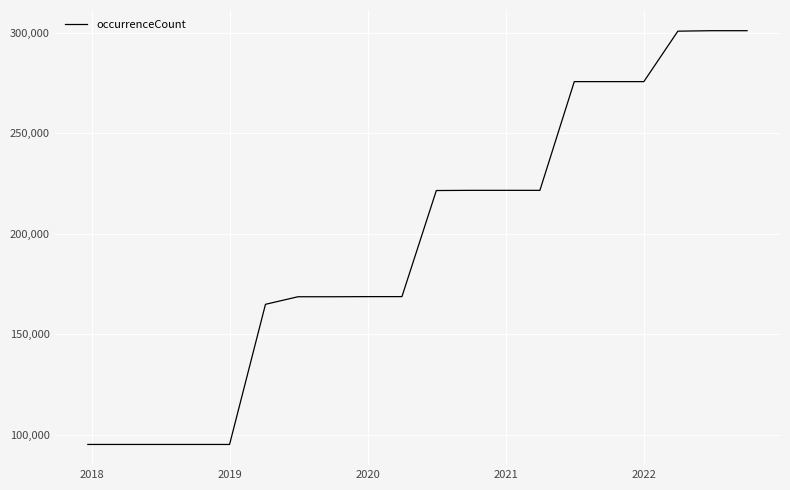

What is the minimum value shown in the chart?

95120